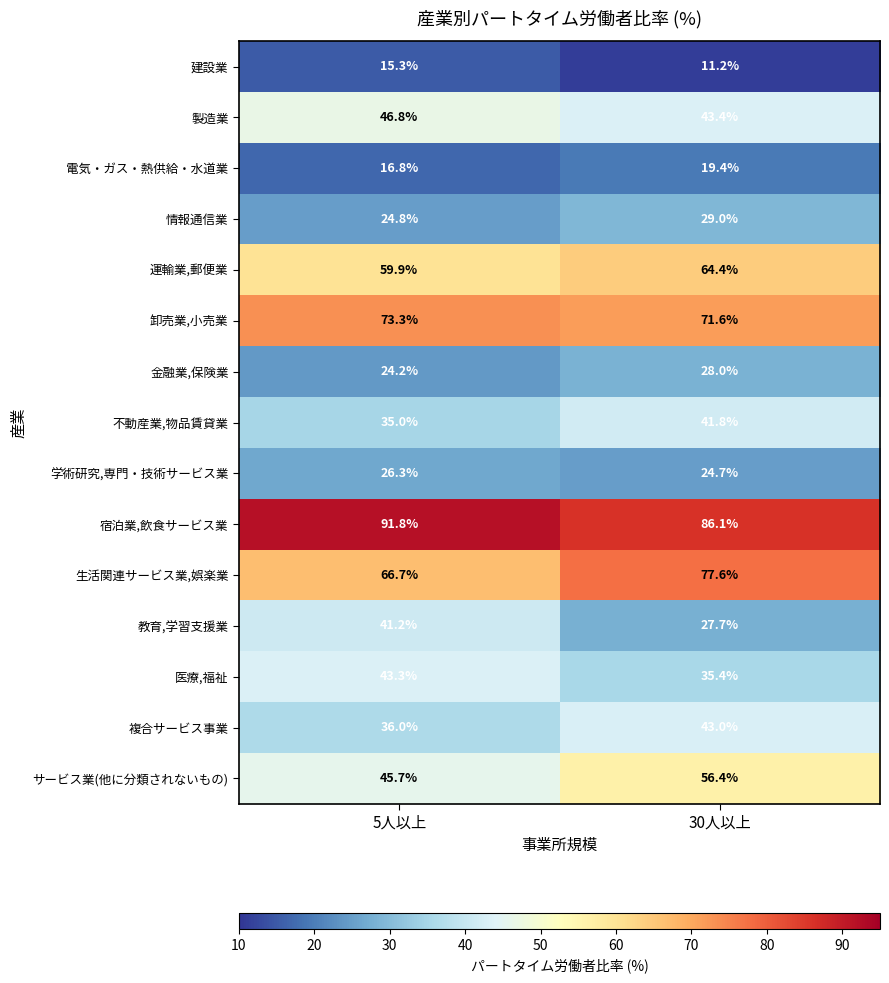

What is the total value across all series at 5人以上?

647.1